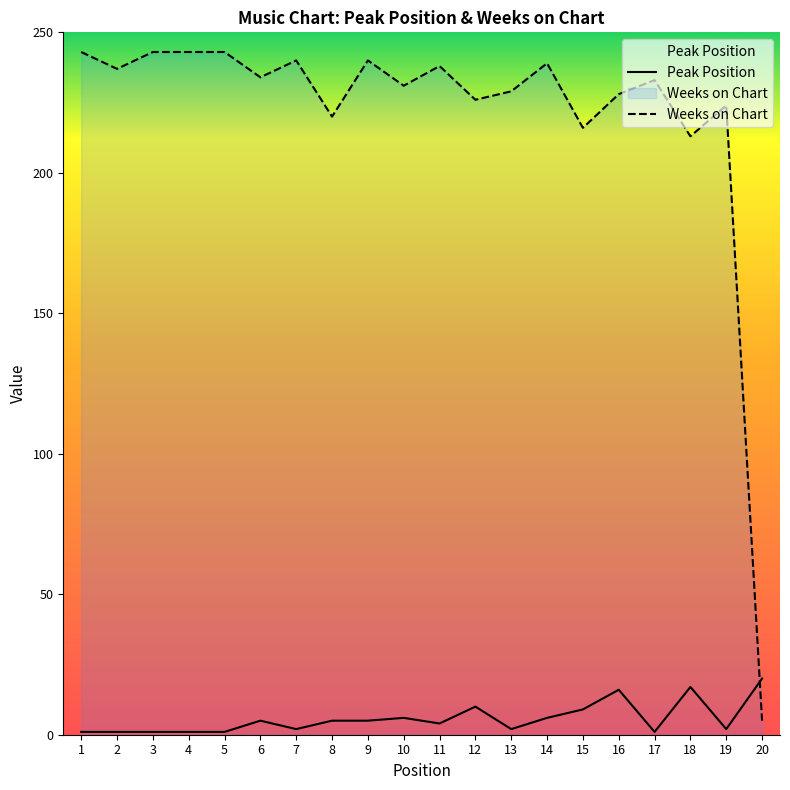

True or false: Peak Position has more than 0 points higher than both neighbors.

True